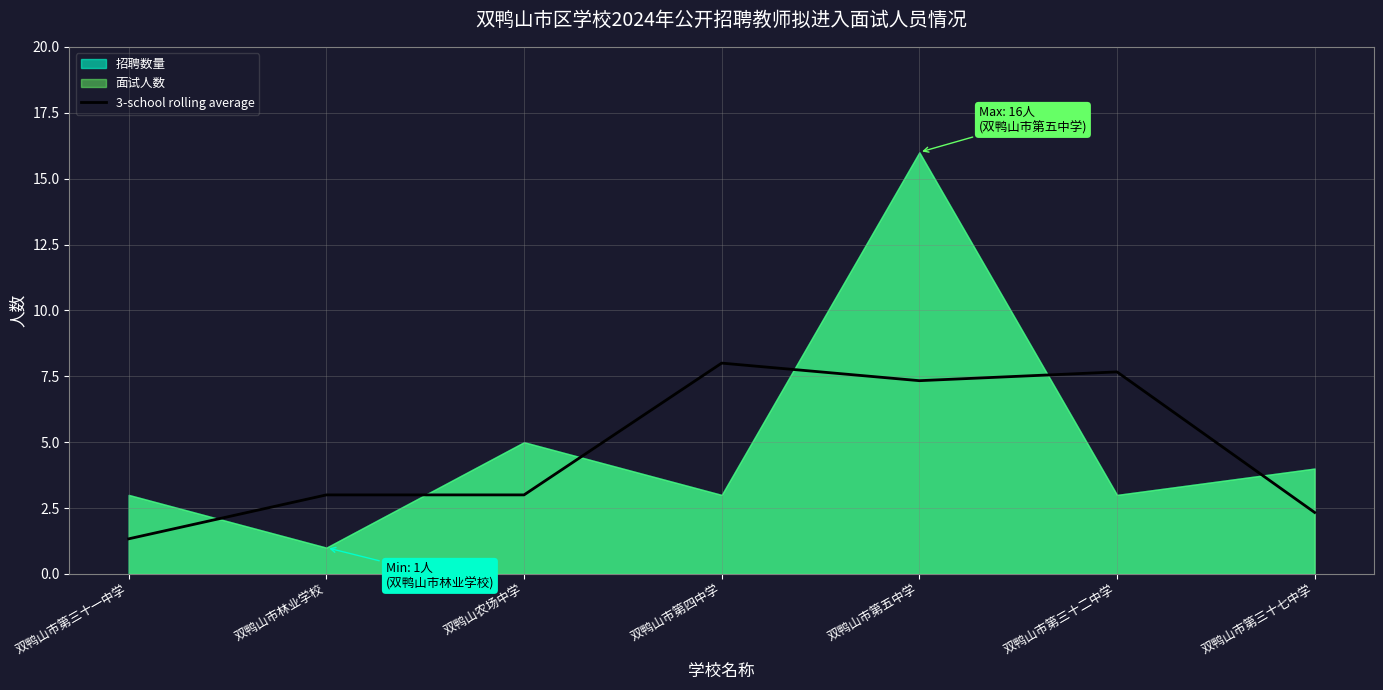

Reading left to right, extract all data points from this chart.

双鸭山市第三十一中学=1.3	双鸭山市林业学校=3.0	双鸭山农场中学=3.0	双鸭山市第四中学=8.0	双鸭山市第五中学=7.3	双鸭山市第三十二中学=7.7	双鸭山市第三十七中学=2.3